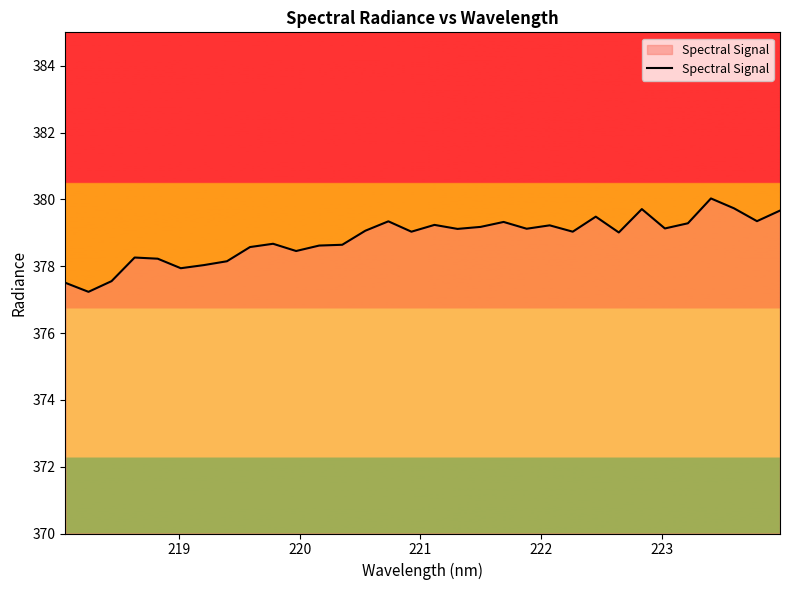

What is the difference between the maximum and minimum values?

2.8